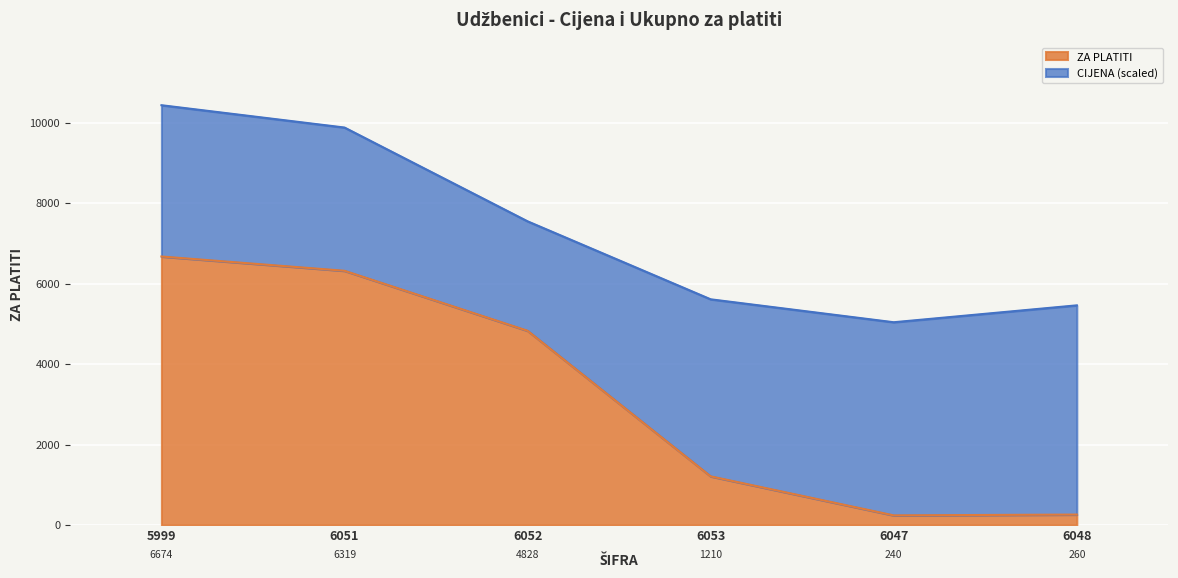

The value at 6053 is 1210. True or false?

True